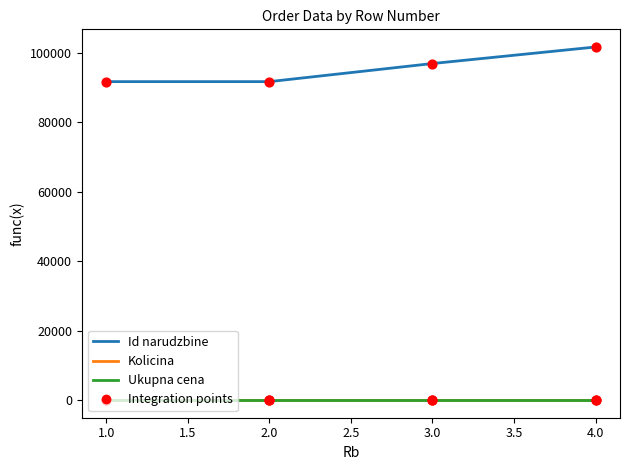

True or false: Id narudzbine and Ukupna cena cross at least once.

False